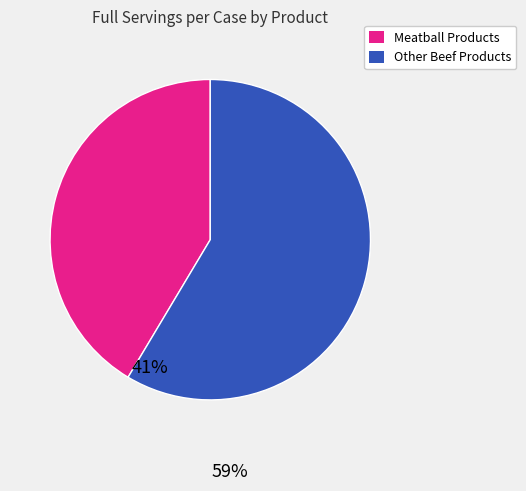

Is there any slice that represents more than half of the pie?

Yes